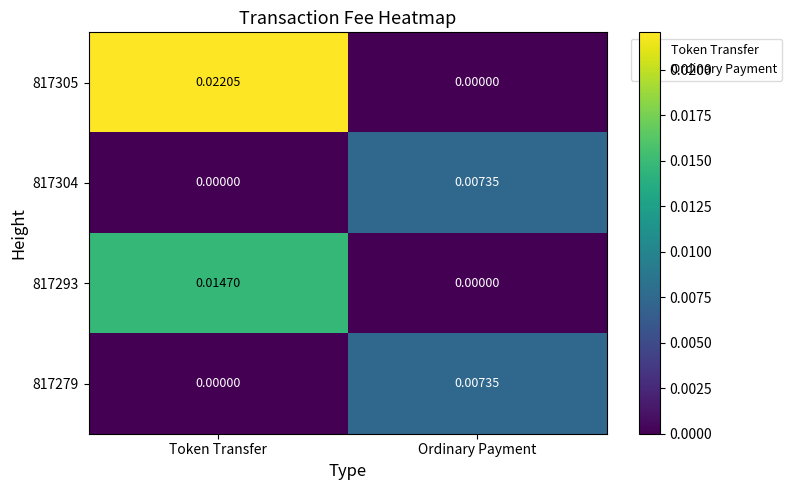

Count the number of data series in this chart.

4